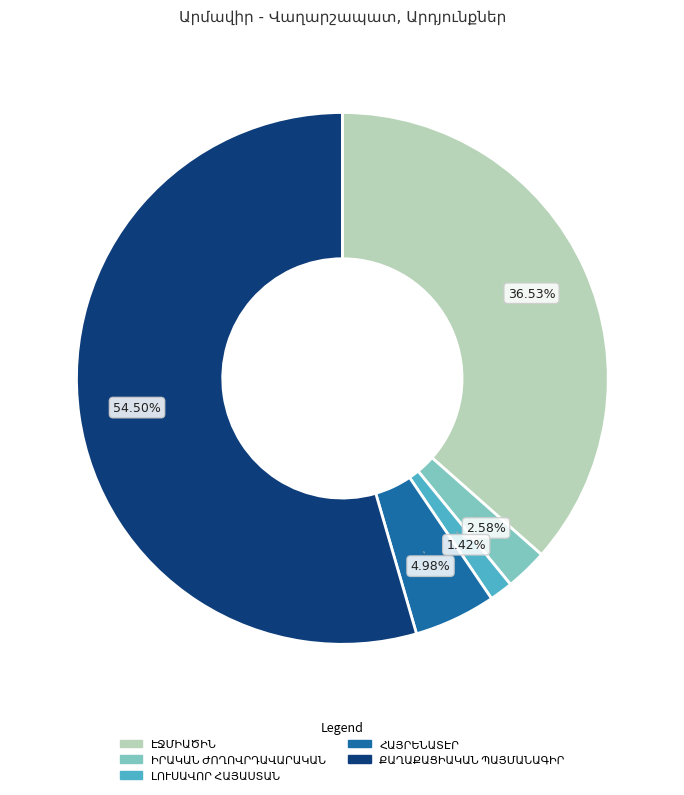

Does any single category account for the majority?

Yes